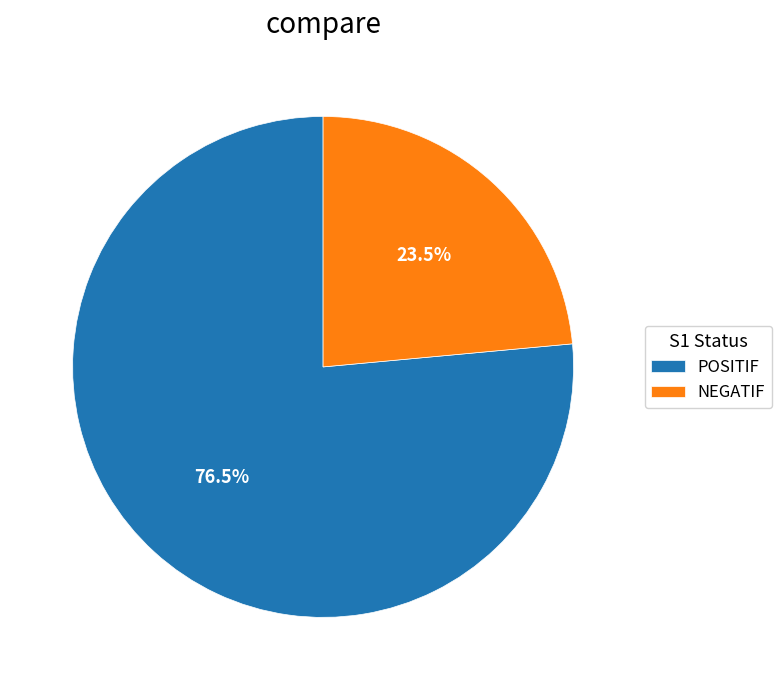

What is the total percentage of NEGATIF and POSITIF?

100.0%